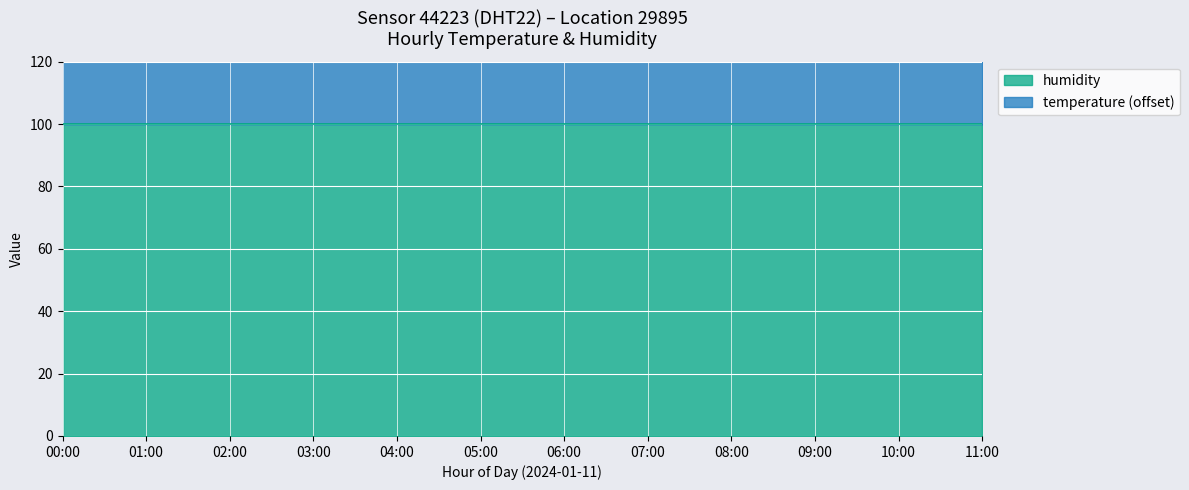

Does the chart display data point markers on the line(s)?

No